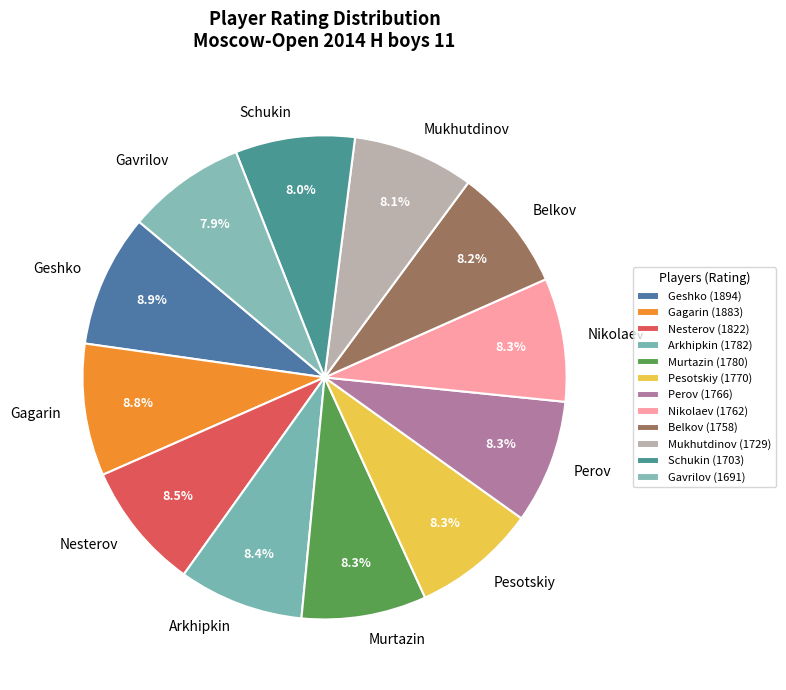

Does Belkov represent more than half of the total?

No